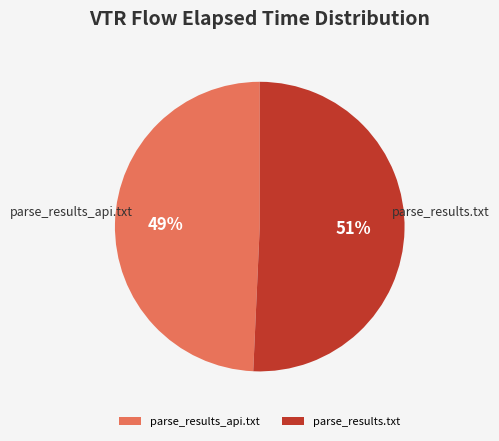

Approximately how many times larger is the value at parse_results_api.txt compared to parse_results.txt?

1.0